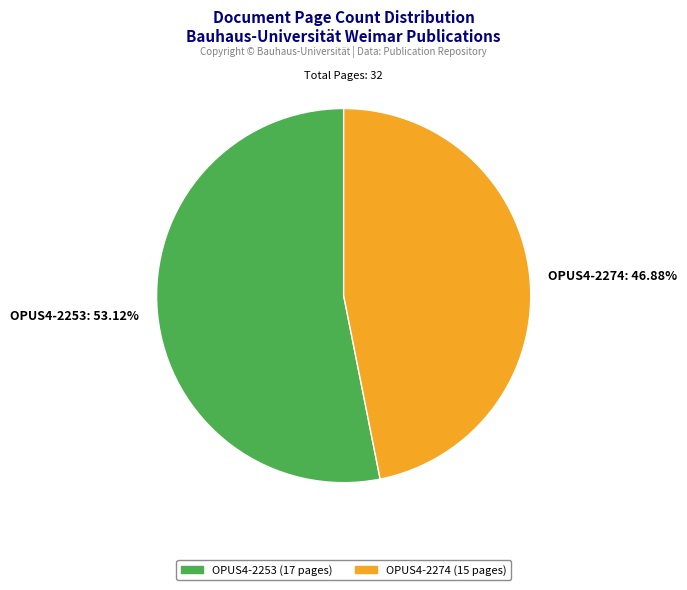

Count the number of slices in the pie.

2